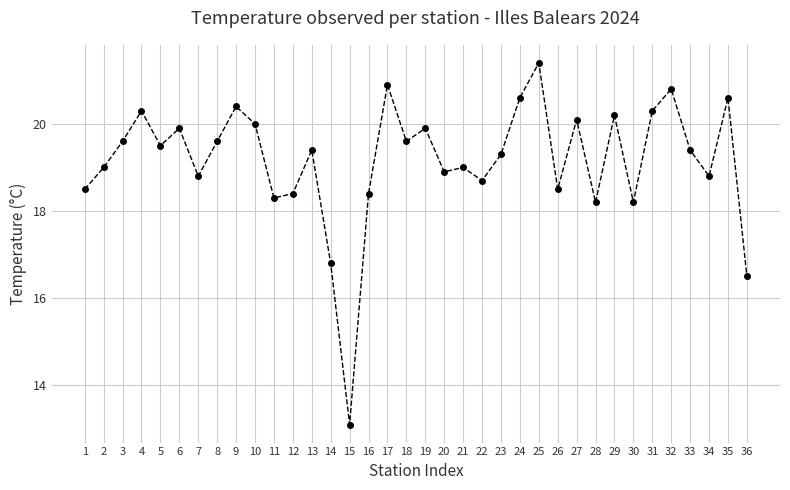

True or false: the data has more than 1 interior local peaks.

True